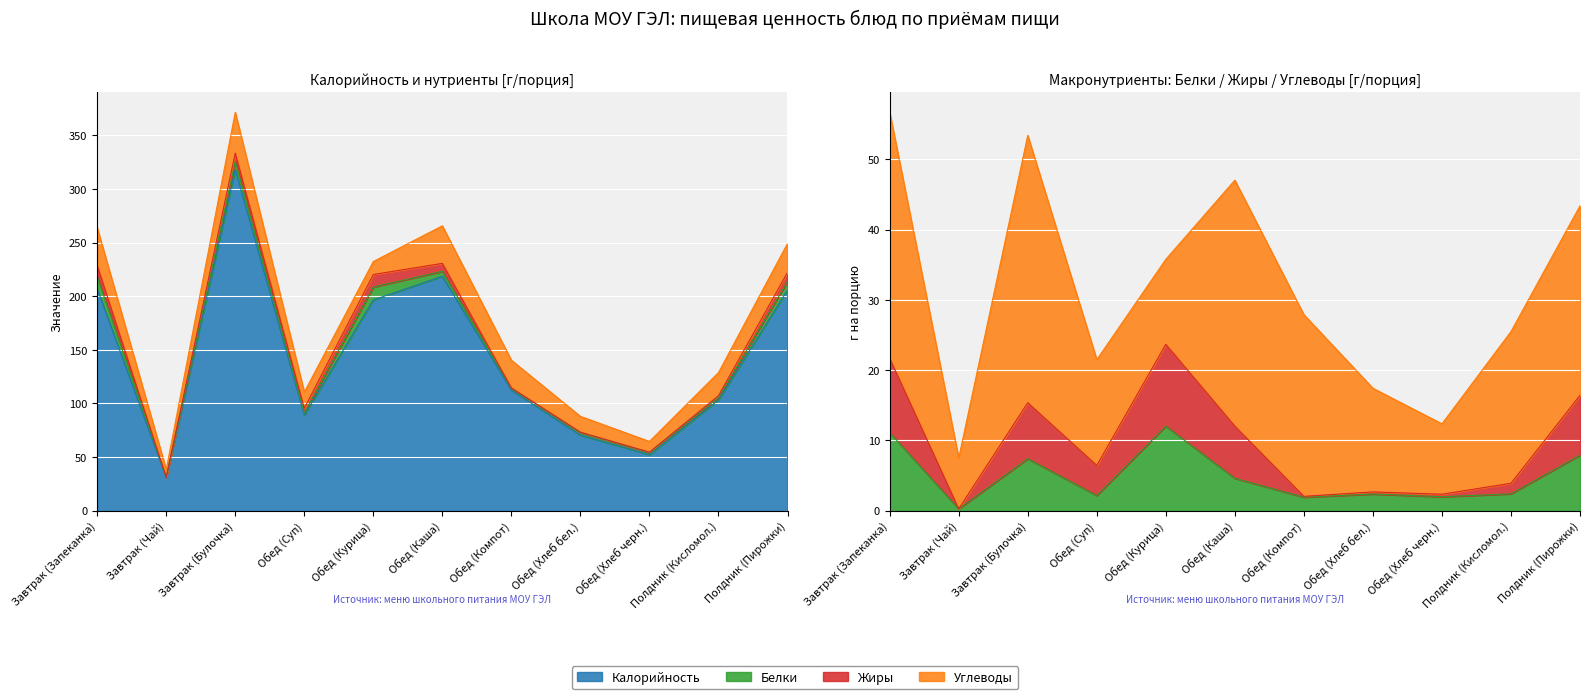

What is the value of the Белки point at the 8th from the left?

2.4